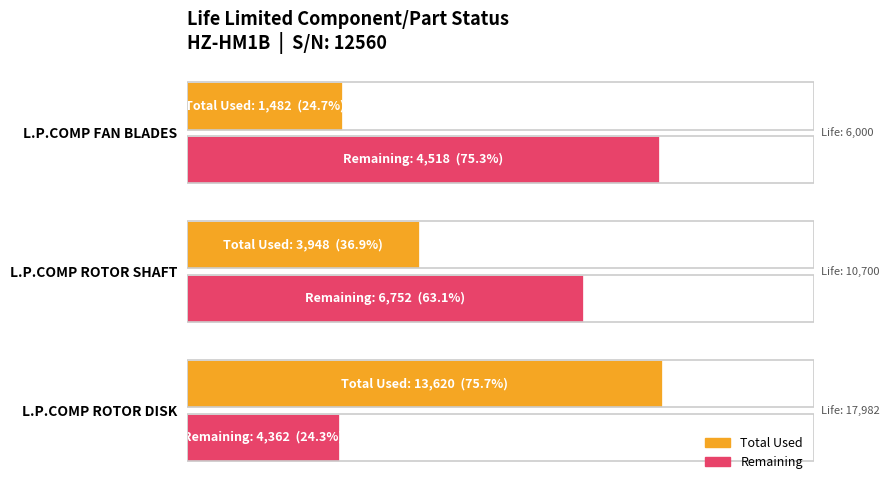

List the labels in order of Remaining value, smallest first.

L.P.COMP ROTOR DISK, L.P.COMP ROTOR SHAFT, L.P.COMP FAN BLADES